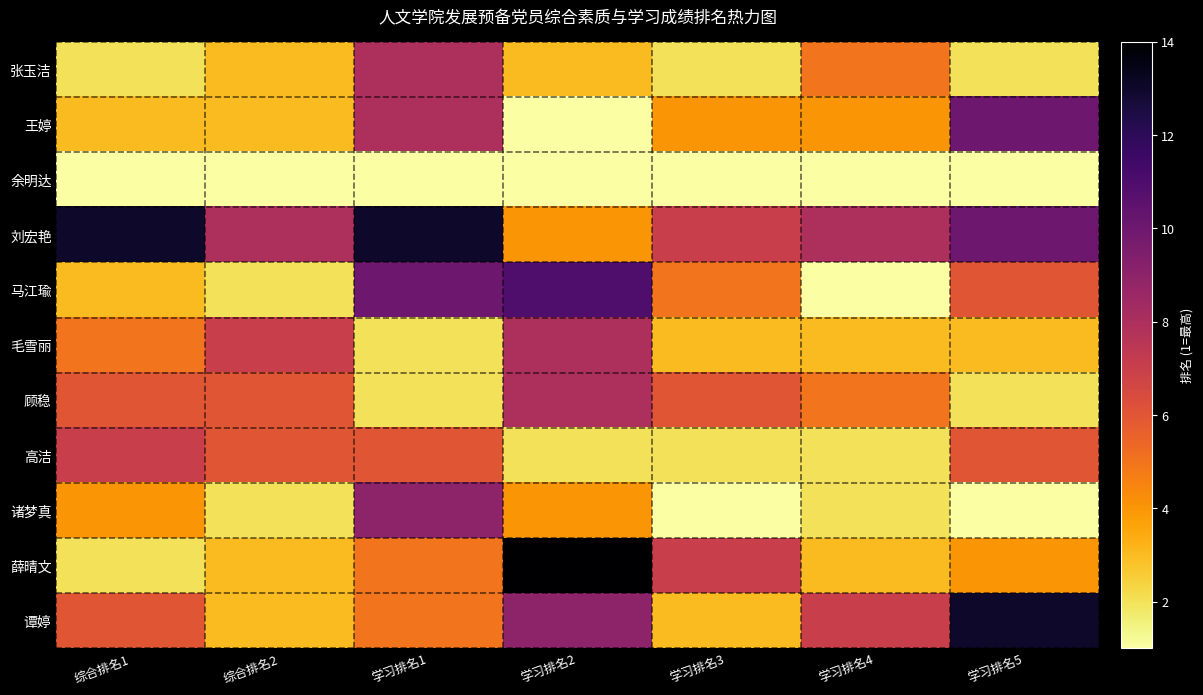

Reading left to right, list all the values displayed in this chart.

张玉洁: 综合排名1=2	综合排名2=3	学习排名1=8	学习排名2=3	学习排名3=2	学习排名4=5	学习排名5=2
王婷: 综合排名1=3	综合排名2=3	学习排名1=8	学习排名2=1	学习排名3=4	学习排名4=4	学习排名5=10
余明达: 综合排名1=1	综合排名2=1	学习排名1=1	学习排名2=1	学习排名3=1	学习排名4=1	学习排名5=1
刘宏艳: 综合排名1=13	综合排名2=8	学习排名1=13	学习排名2=4	学习排名3=7	学习排名4=8	学习排名5=10
马江瑜: 综合排名1=3	综合排名2=2	学习排名1=10	学习排名2=11	学习排名3=5	学习排名4=1	学习排名5=6
毛雪丽: 综合排名1=5	综合排名2=7	学习排名1=2	学习排名2=8	学习排名3=3	学习排名4=3	学习排名5=3
顾稳: 综合排名1=6	综合排名2=6	学习排名1=2	学习排名2=8	学习排名3=6	学习排名4=5	学习排名5=2
高洁: 综合排名1=7	综合排名2=6	学习排名1=6	学习排名2=2	学习排名3=2	学习排名4=2	学习排名5=6
诸梦真: 综合排名1=4	综合排名2=2	学习排名1=9	学习排名2=4	学习排名3=1	学习排名4=2	学习排名5=1
薛晴文: 综合排名1=2	综合排名2=3	学习排名1=5	学习排名2=14	学习排名3=7	学习排名4=3	学习排名5=4
谭婷: 综合排名1=6	综合排名2=3	学习排名1=5	学习排名2=9	学习排名3=3	学习排名4=7	学习排名5=13